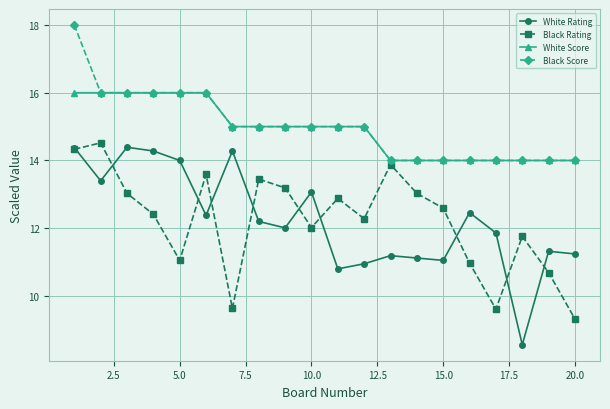

Which series has the largest range (max minus min)?

White Rating